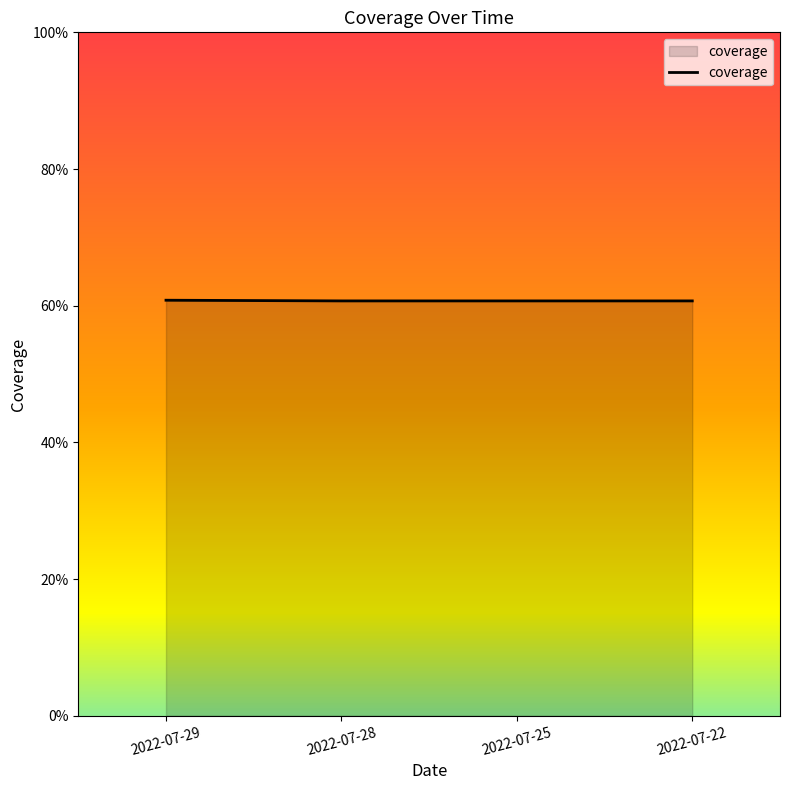

Is it true that the value at 2022-07-25 is 33.1?

False